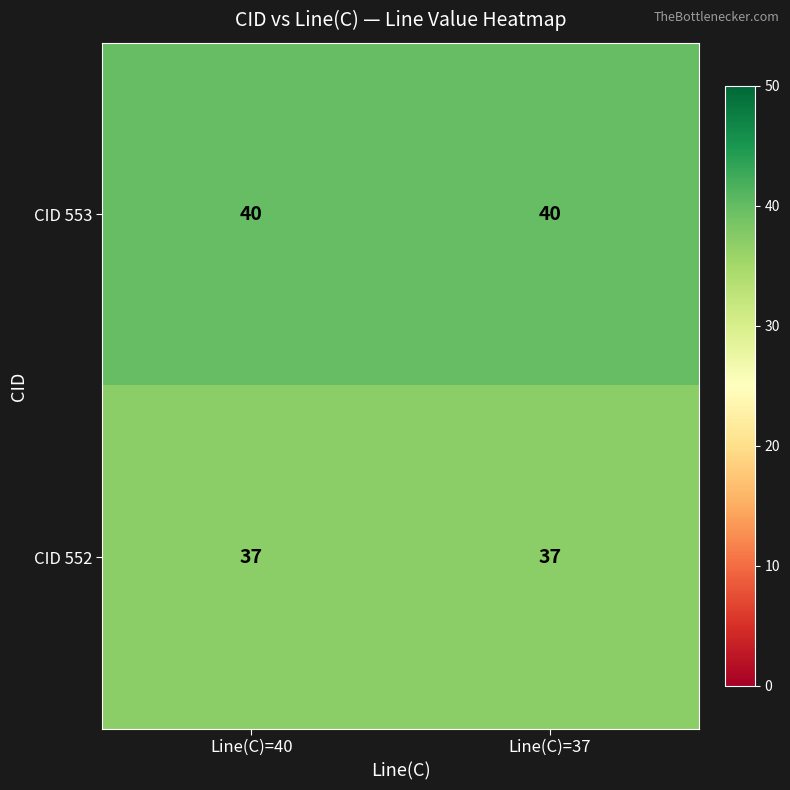

What is the difference between the highest and lowest values at Line(C)=37?

3